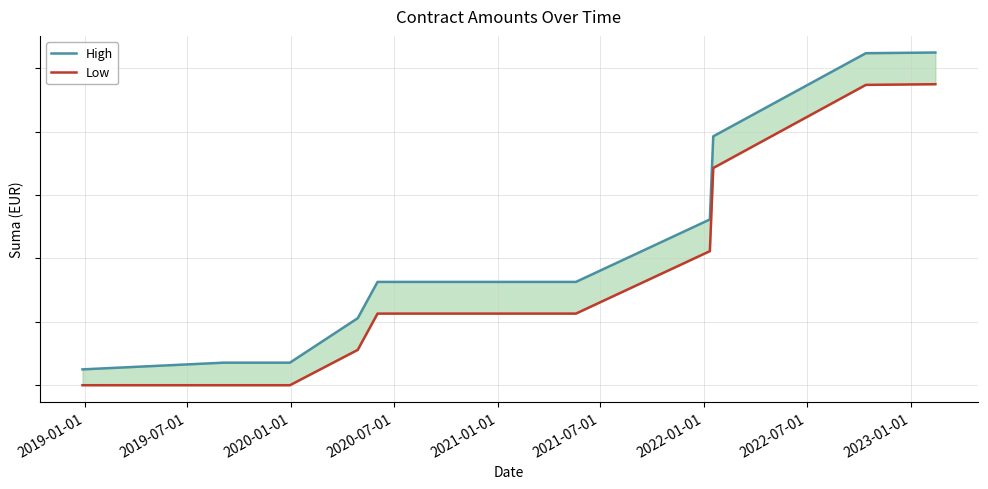

True or false: Low has more than 1 interior local peaks.

False